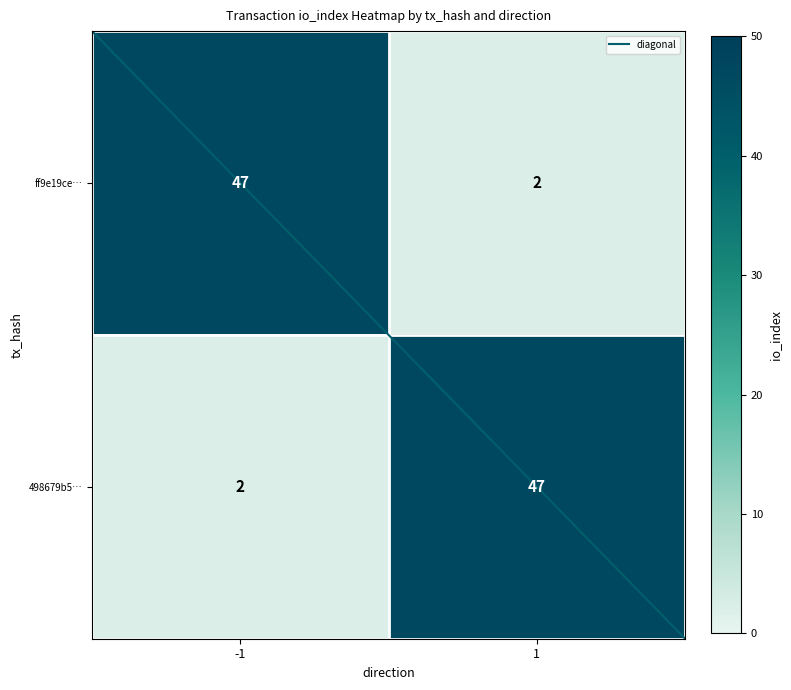

What is the greatest value displayed?

47